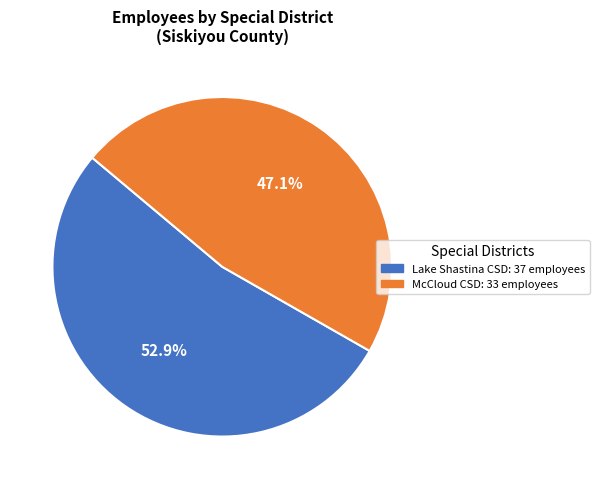

Does any single category account for the majority?

Yes